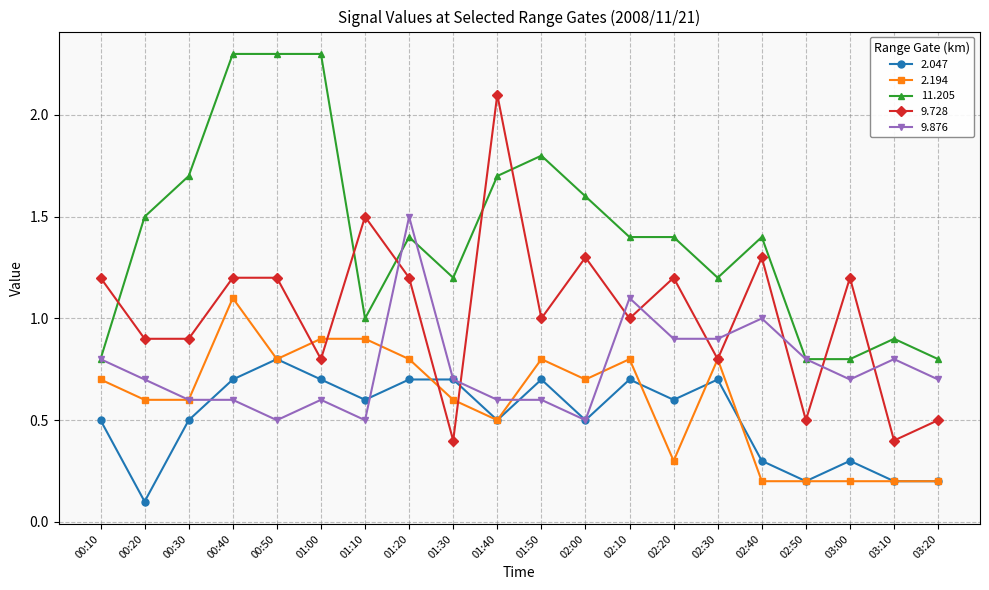

What is the label of the 2nd point from the left?

00:20